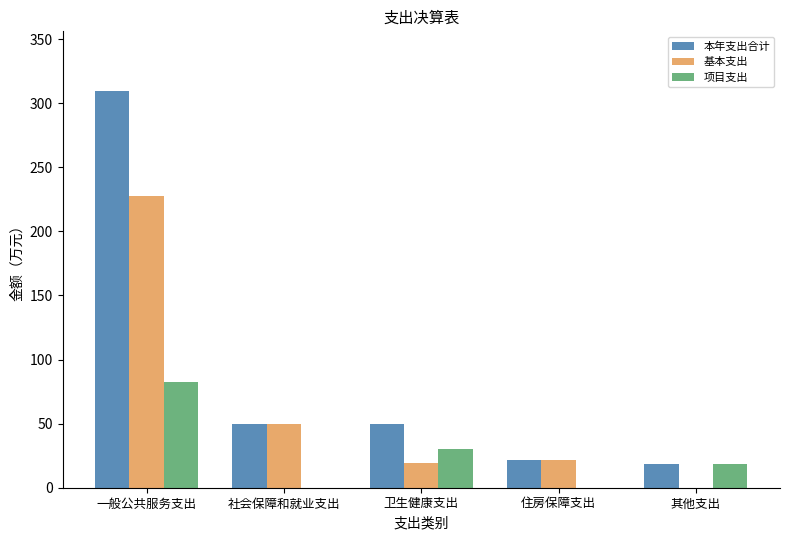

Which series has the largest range (max minus min)?

本年支出合计